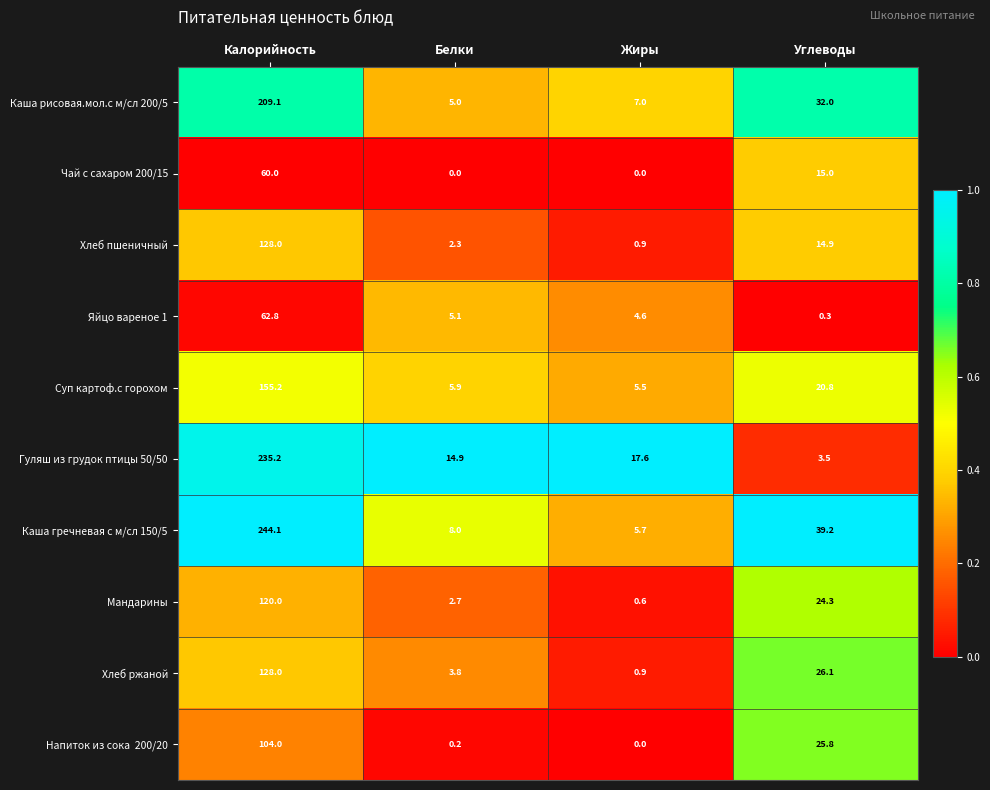

At which label does Хлеб пшеничный reach its peak?

Калорийность